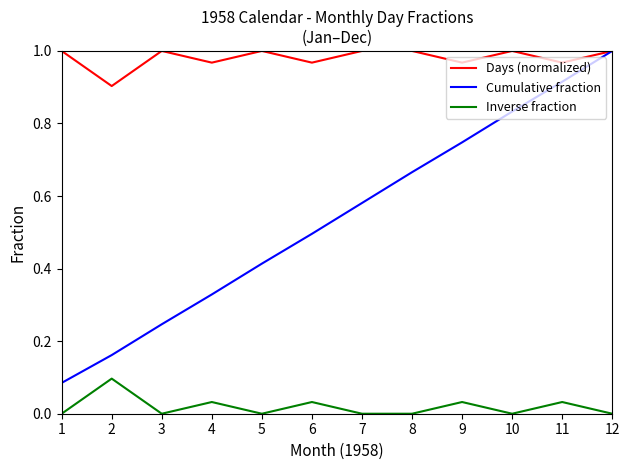

The Cumulative fraction series shows 1.0 at 9. True or false?

False